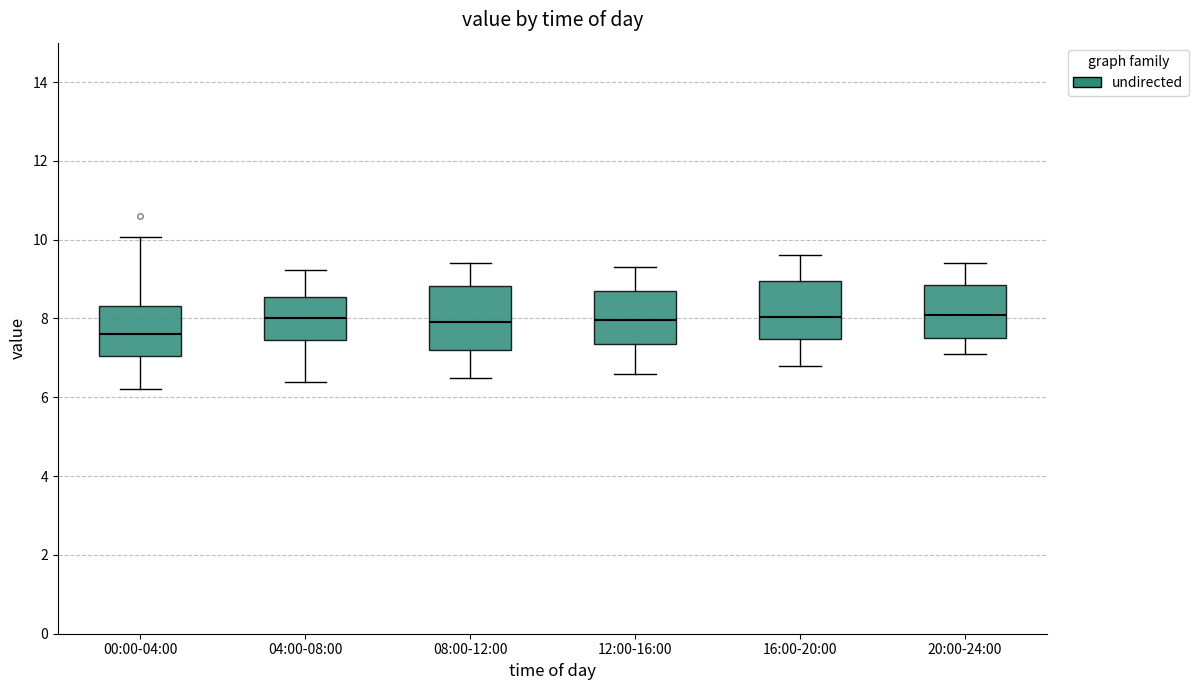

Where is the upper edge of the box for 00:00-04:00 on the y-axis? The values are not printed on the chart, so give them approximately, as read against the axis.

8.4